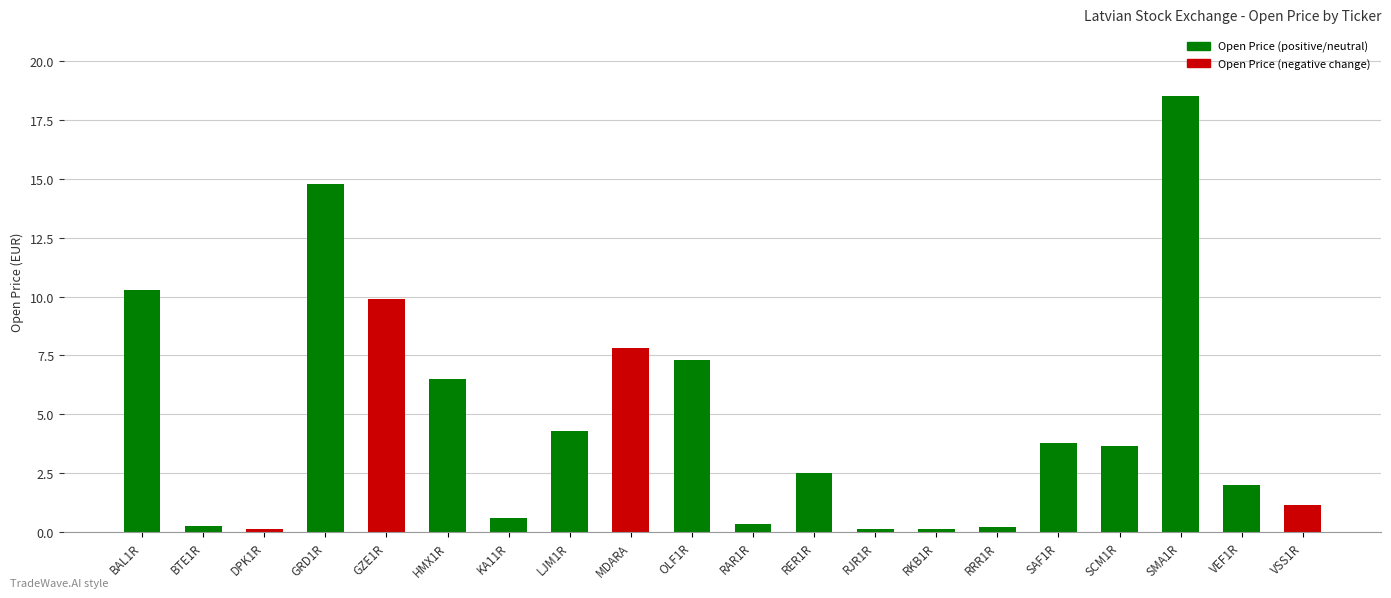

At which label does the data first exceed 3?

BAL1R